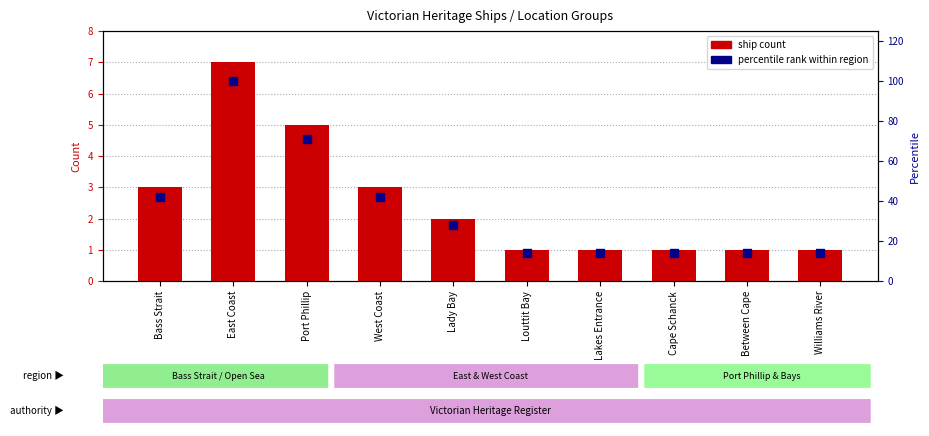

Which series has the widest spread of Y values?

percentile rank within region